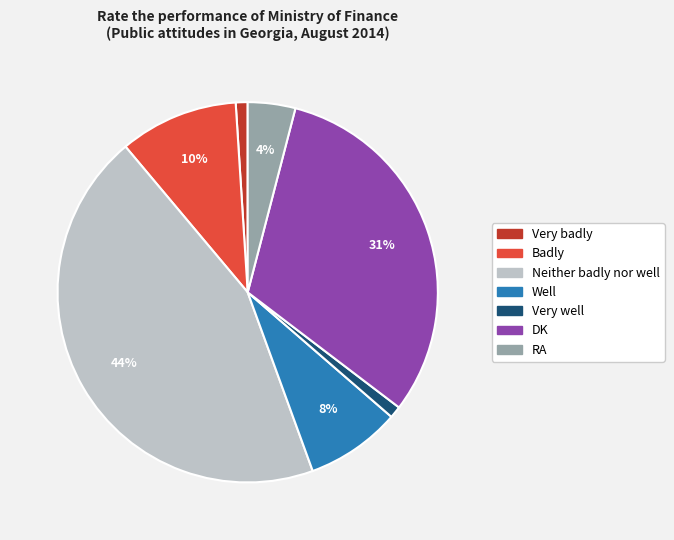

Which slice is the largest?

Neither badly nor well